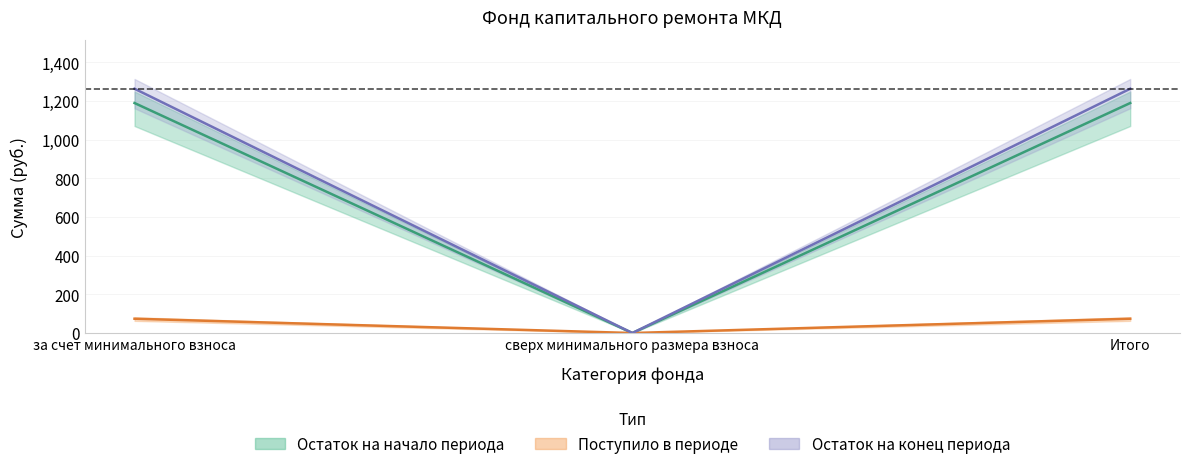

True or false: поступило_всего has a value of 1641.4 at Итого.

False